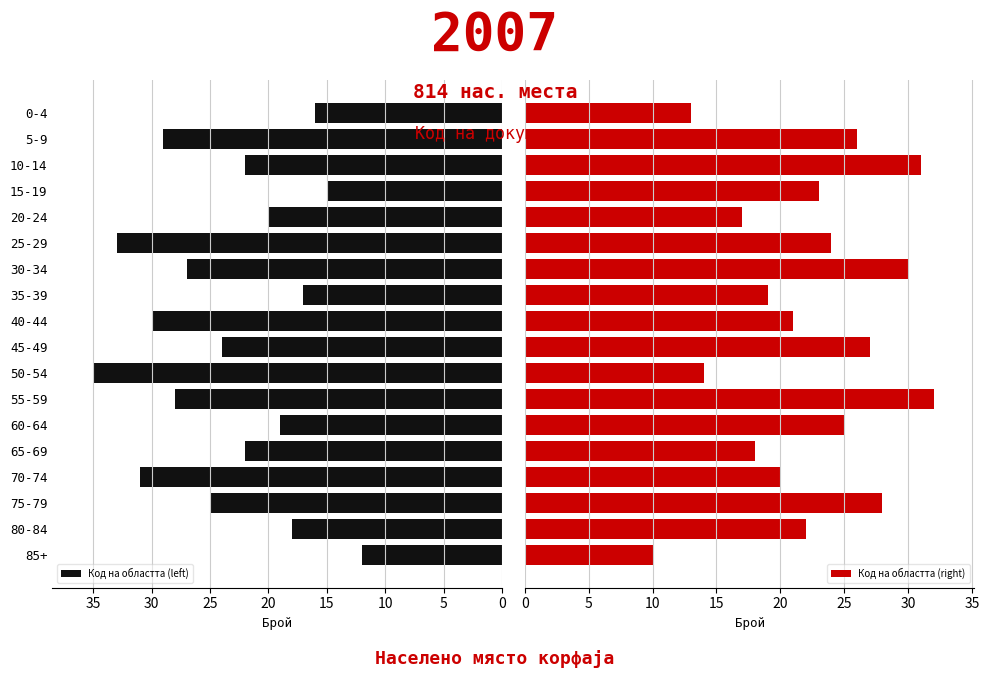

Reading left to right, extract all data points from this chart.

Код на областта (left): 12	18	25	31	22	19	28	35	24	30	17	27	33	20	15	22	29	16
Код на областта (right): 10	22	28	20	18	25	32	14	27	21	19	30	24	17	23	31	26	13